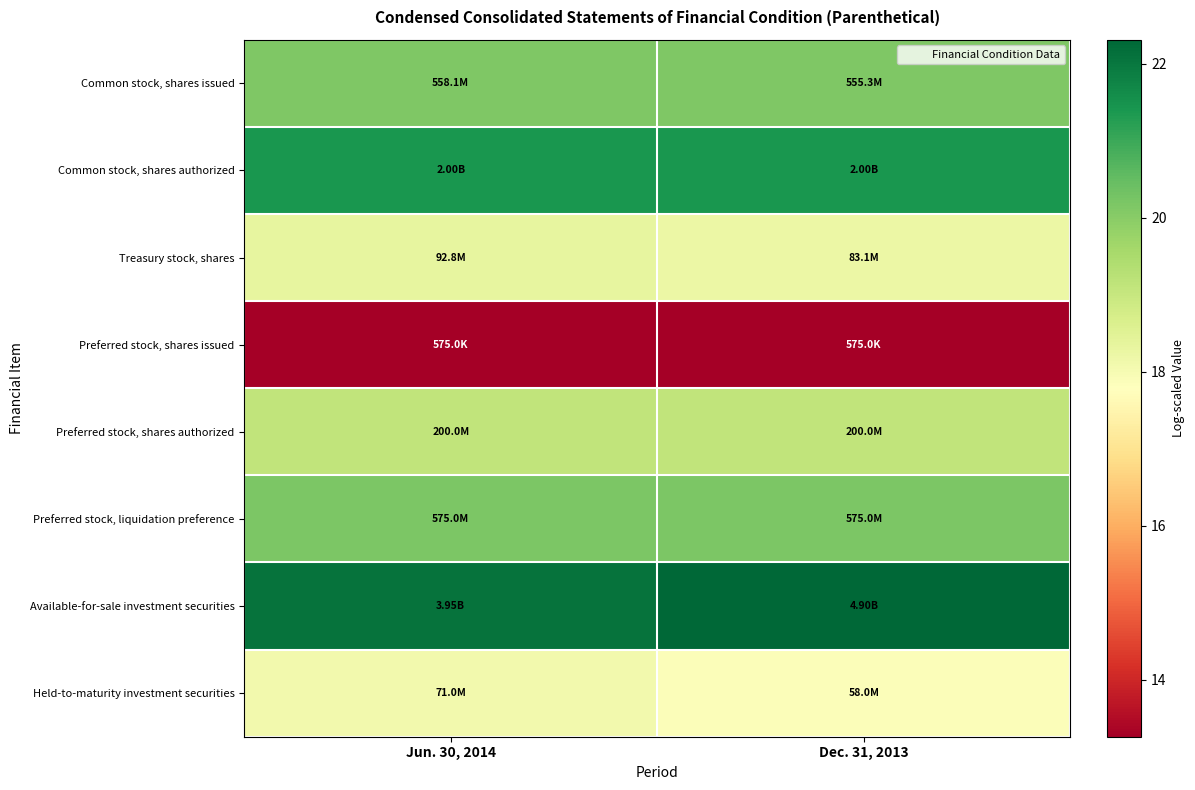

At Dec. 31, 2013, list the series in order from largest to smallest.

Available-for-sale investment securities, Common stock, shares authorized, Preferred stock, liquidation preference, Common stock, shares issued, Preferred stock, shares authorized, Treasury stock, shares, Held-to-maturity investment securities, Preferred stock, shares issued